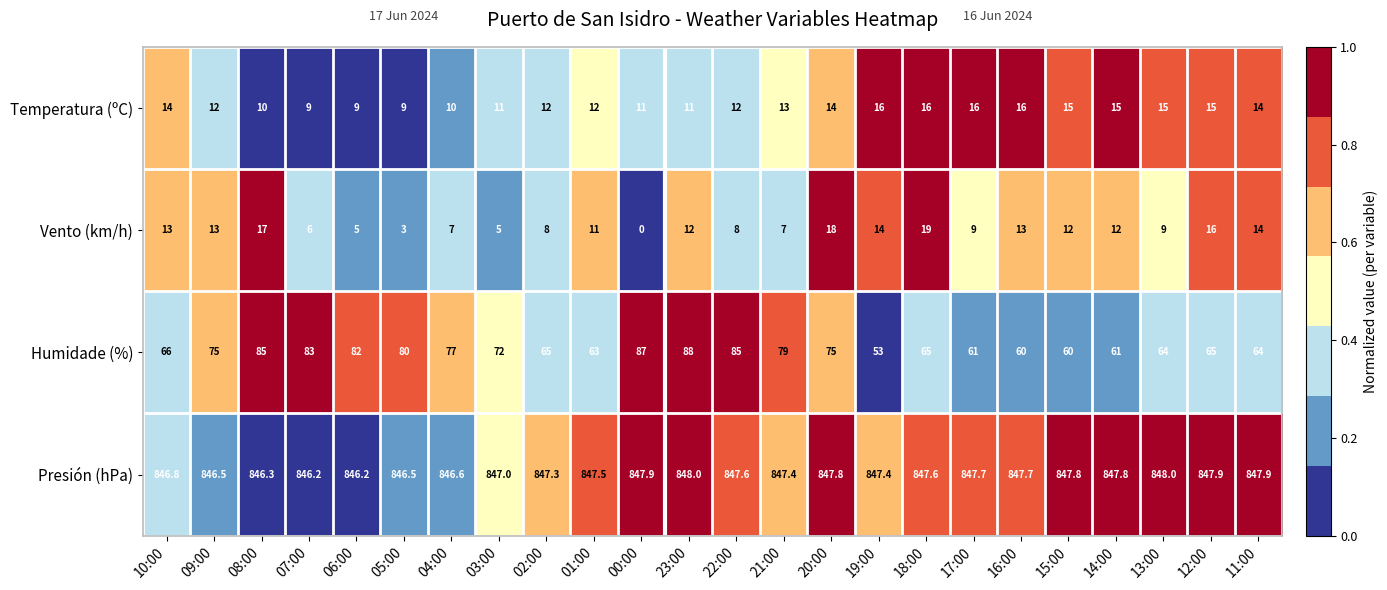

Is the value of Temperatura (ºC) at 17:00 greater than the value of Humidade (%) at 01:00?

No